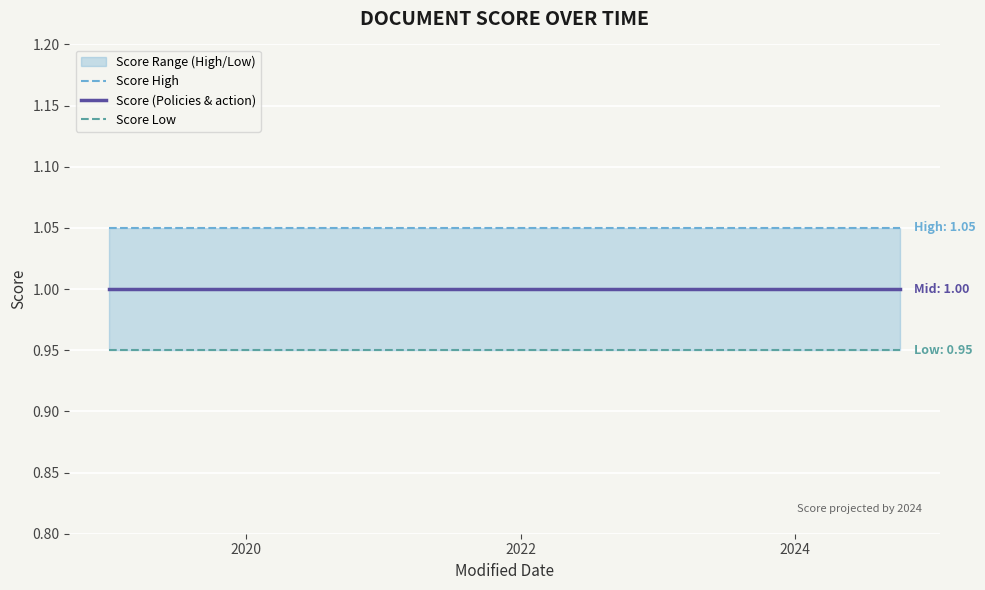

True or false: Score High has a value of 1.1 at 2024.

True